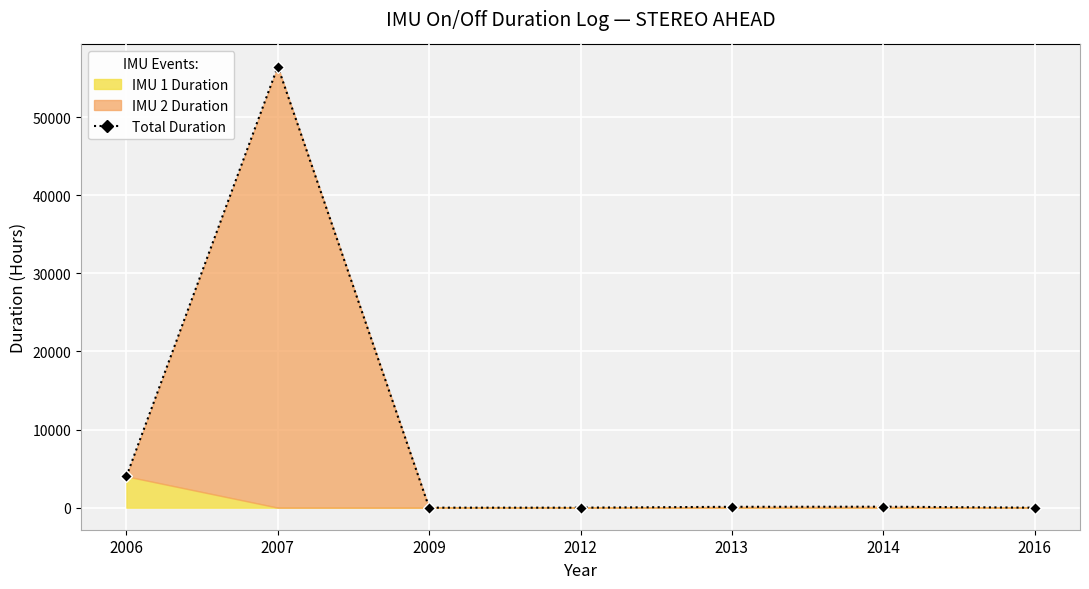

Where is the first local minimum?

2009